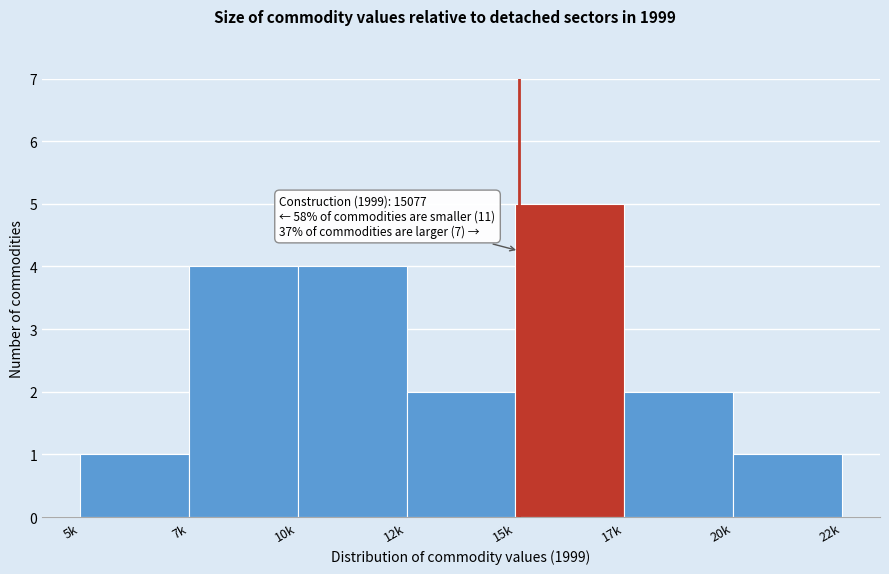

Reading right to left, transcribe all the data shown in this chart.

20k=1	17k=2	15k=5	12k=2	10k=4	7k=4	5k=1